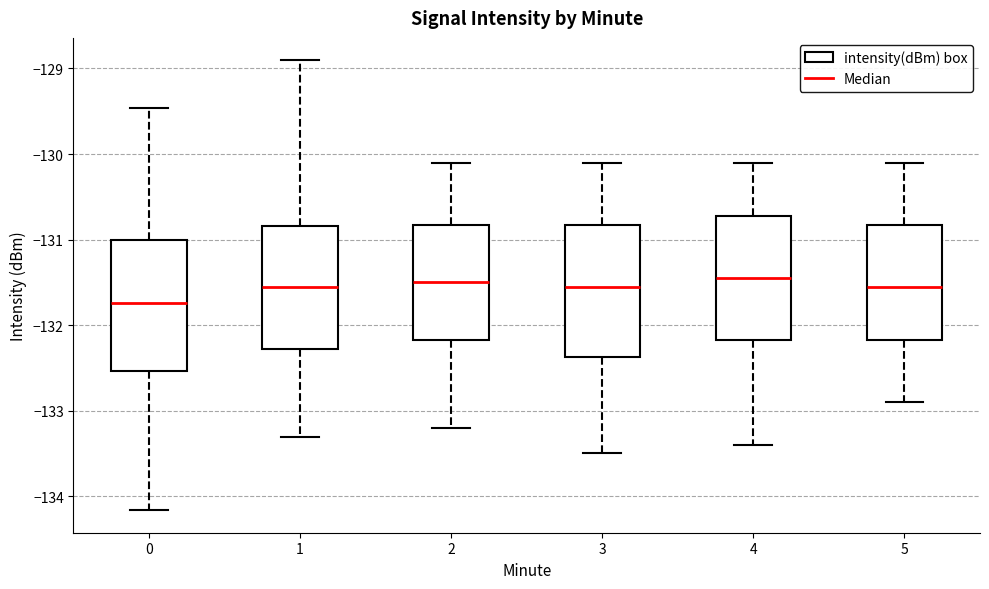

Where is the lower edge of the box at x = 2 on the y-axis? The values are not printed on the chart, so give them approximately, as read against the axis.

-132.2